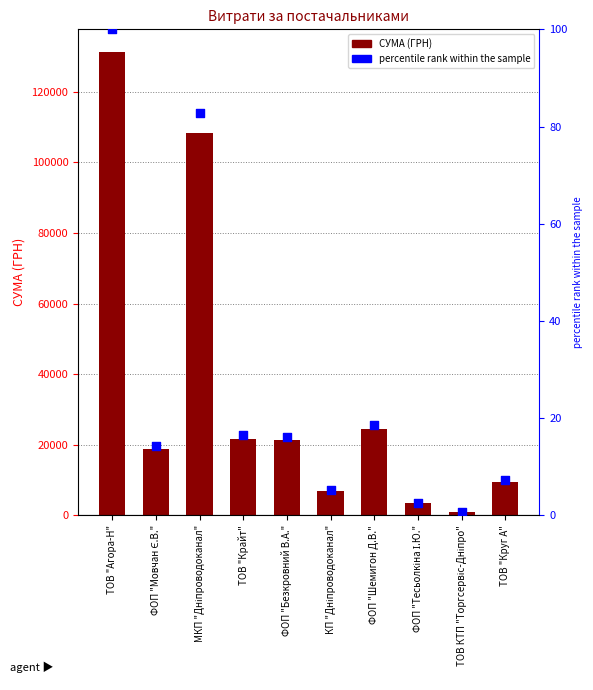

At how many categories does at least one series exceed 25542?

2